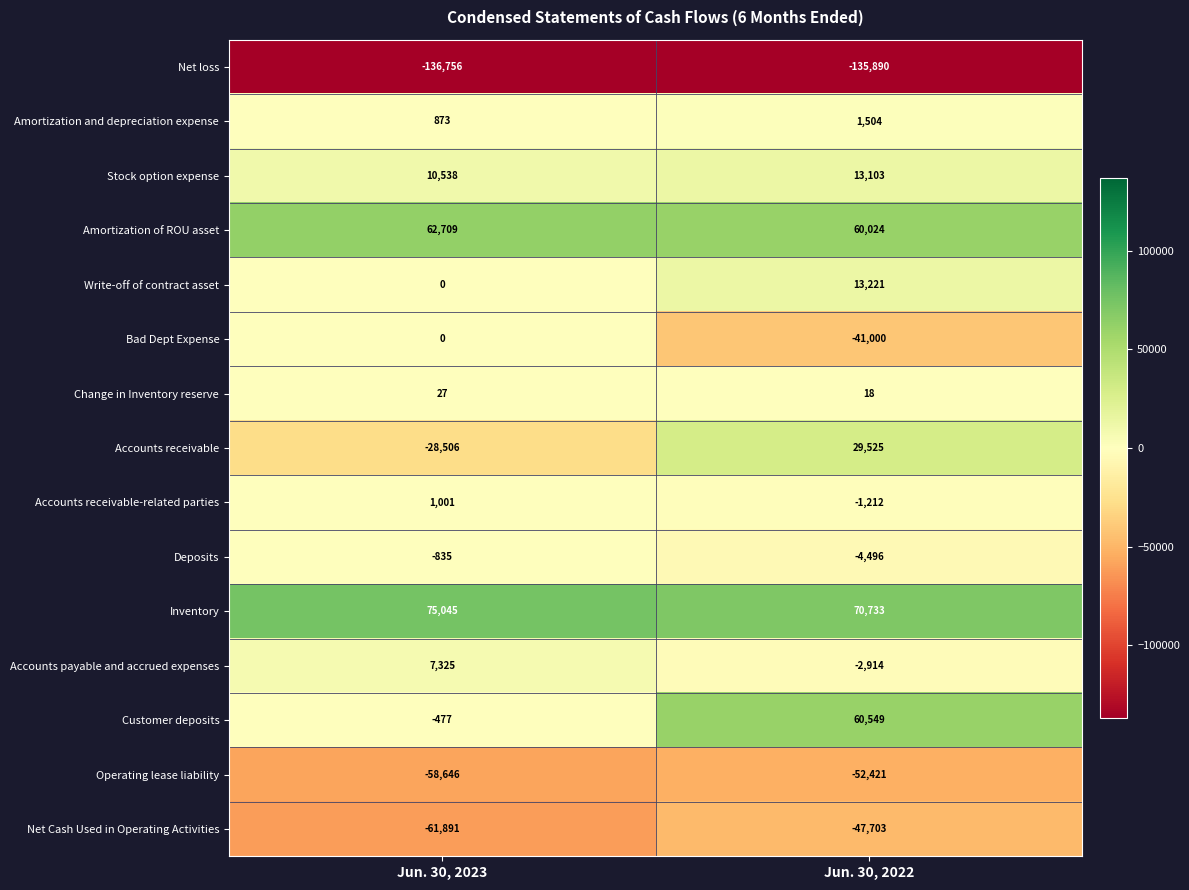

Reading left to right, what are all the values shown in this chart?

Net loss: -136756	-135890
Amortization and depreciation expense: 873	1504
Stock option expense: 10538	13103
Amortization of ROU asset: 62709	60024
Write-off of contract asset: 0	13221
Bad Dept Expense: 0	-41000
Change in Inventory reserve: 27	18
Accounts receivable: -28506	29525
Accounts receivable-related parties: 1001	-1212
Deposits: -835	-4496
Inventory: 75045	70733
Accounts payable and accrued expenses: 7325	-2914
Customer deposits: -477	60549
Operating lease liability: -58646	-52421
Net Cash Used in Operating Activities: -61891	-47703